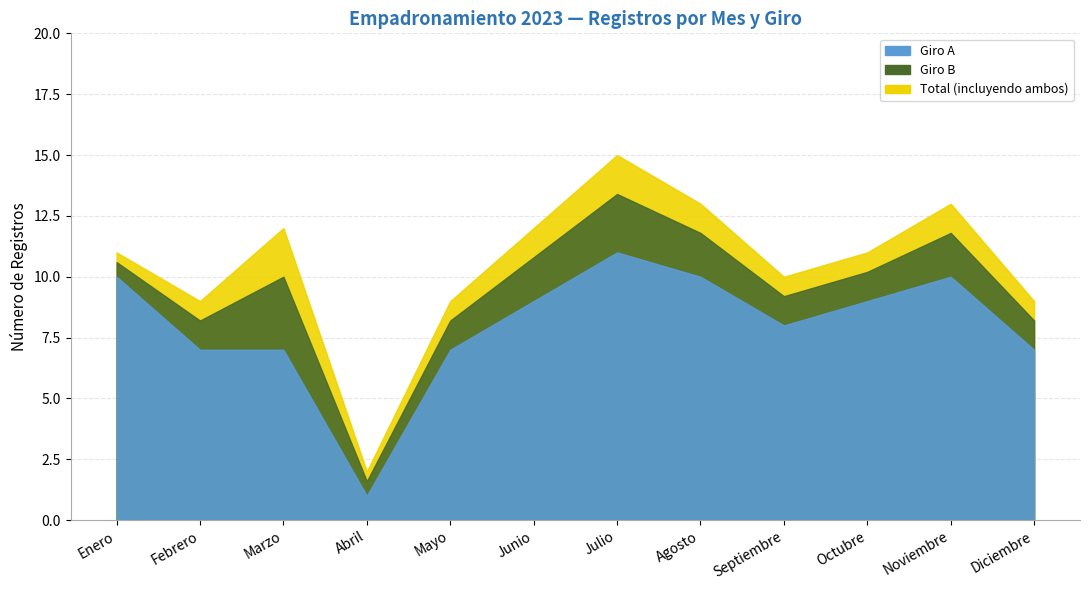

Which has a higher value, Mayo or Enero?

Enero